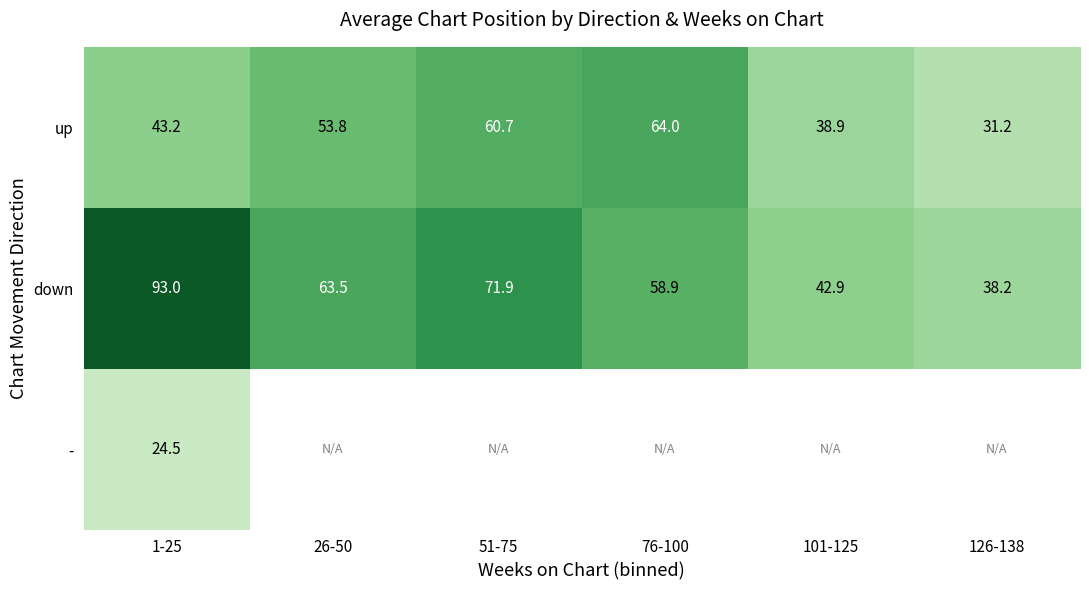

What is the difference between the maximum and minimum values in the down series?

54.8